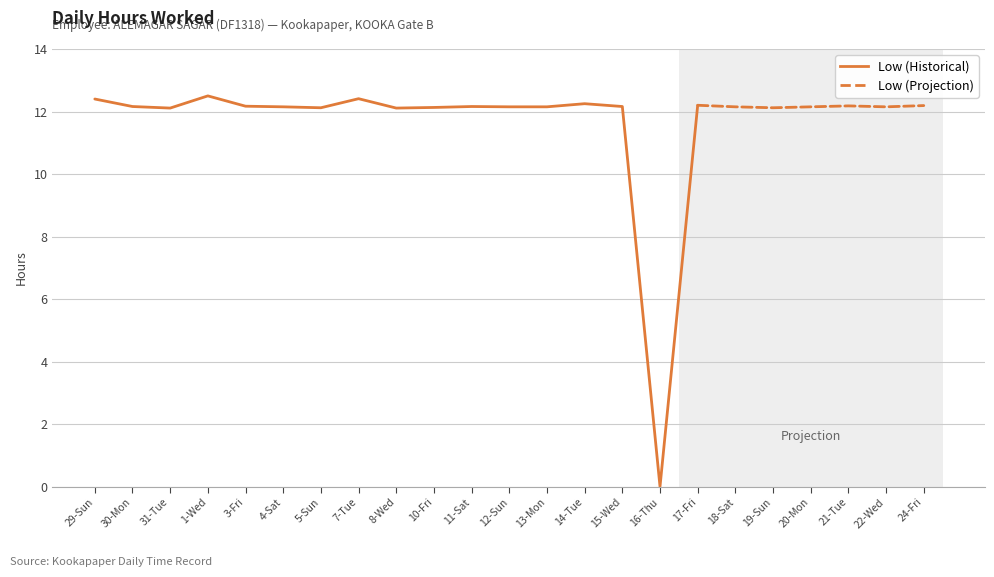

Is it true that the value at 4-Sat is 12.2?

True